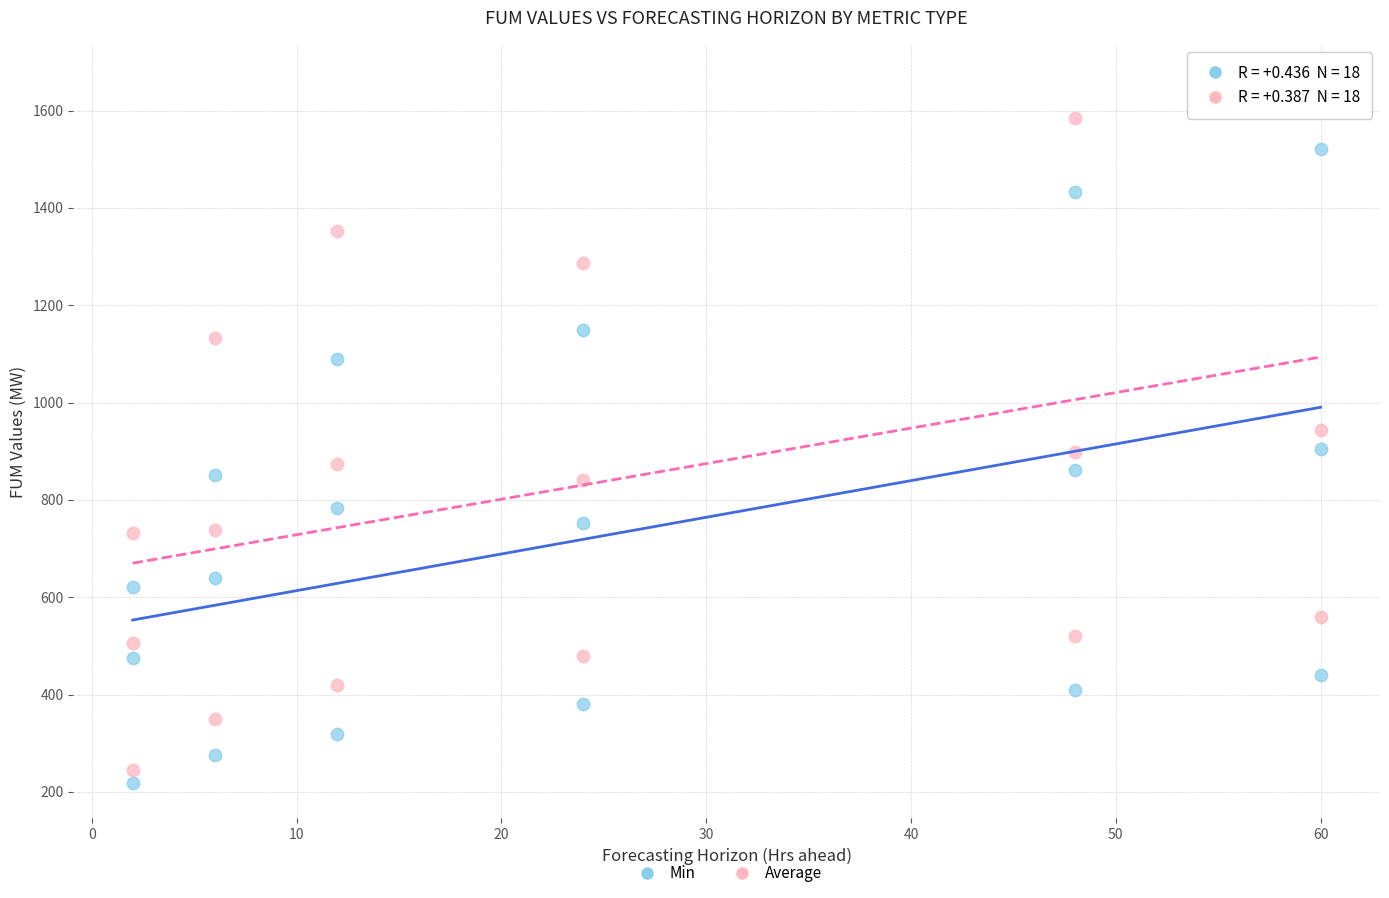

What are all the series names shown in the legend?

Min, Average